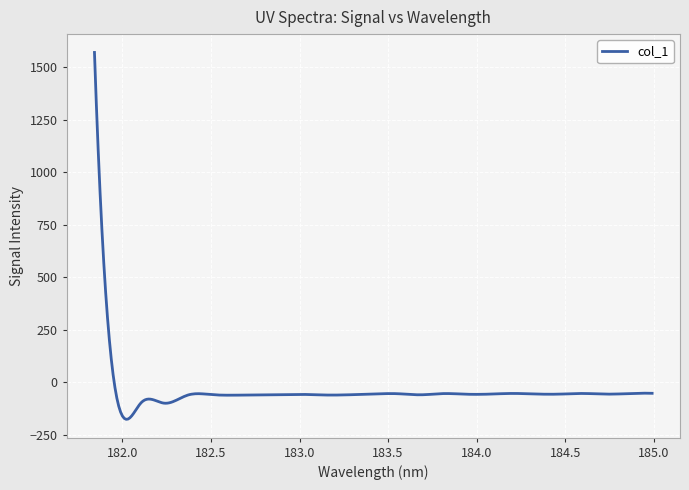

What is the greatest value displayed?

1571.2